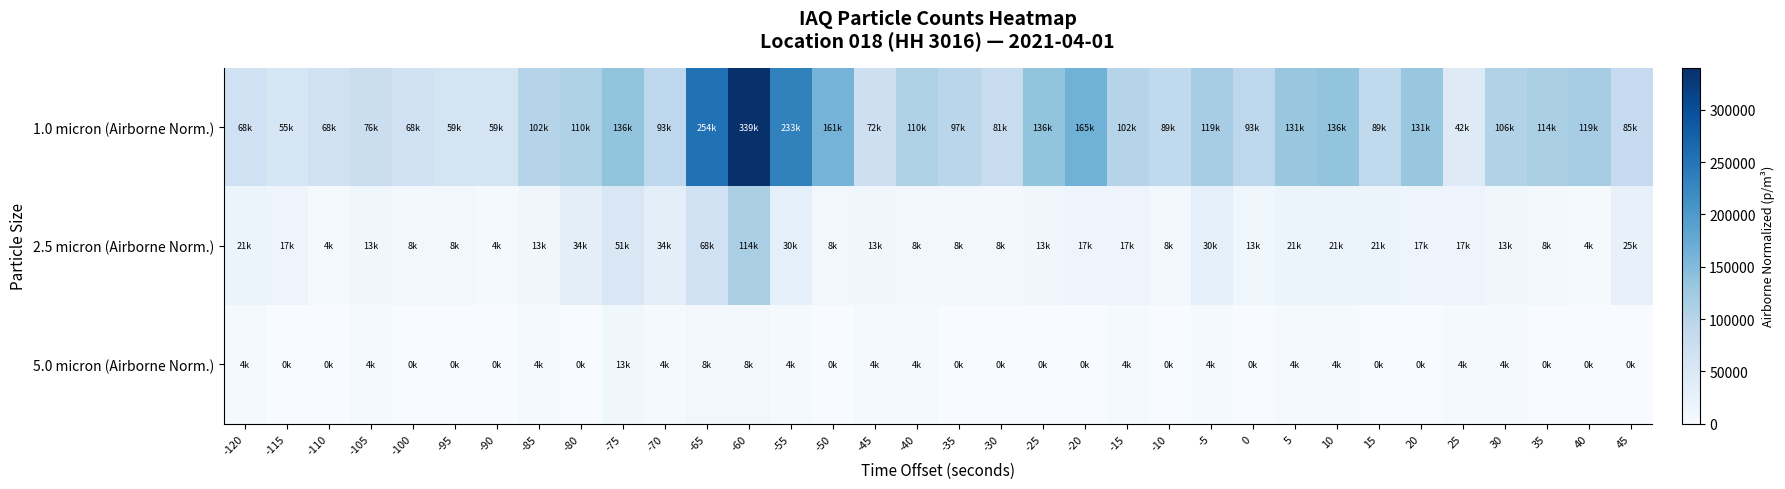

At how many categories does at least one series exceed 191132?

3